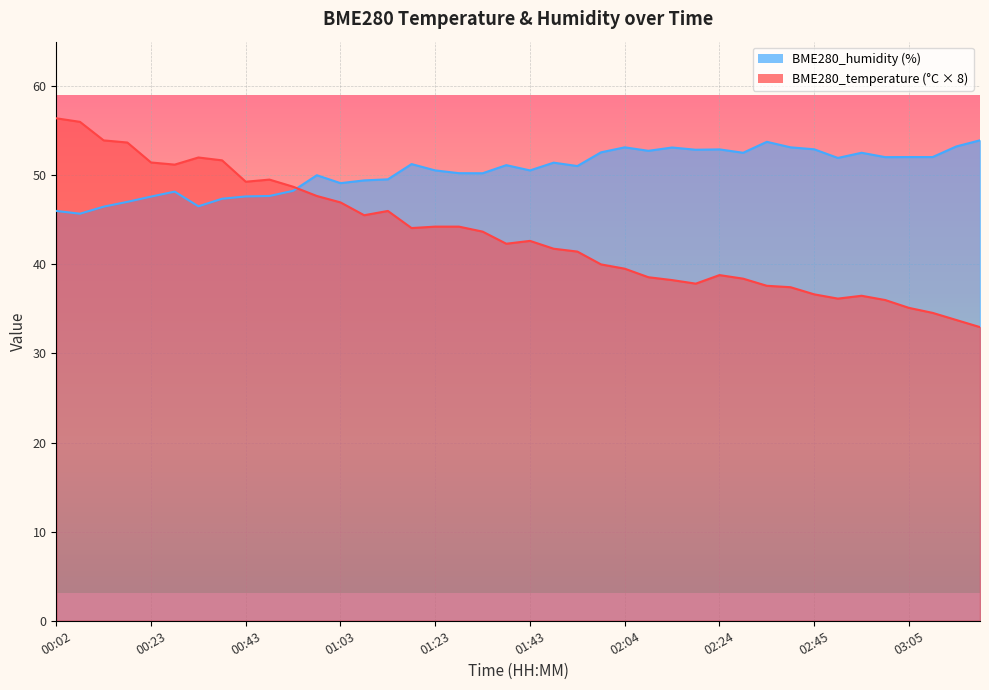

What is the sum of the BME280_temperature values at 02:50 and 03:15?

69.9